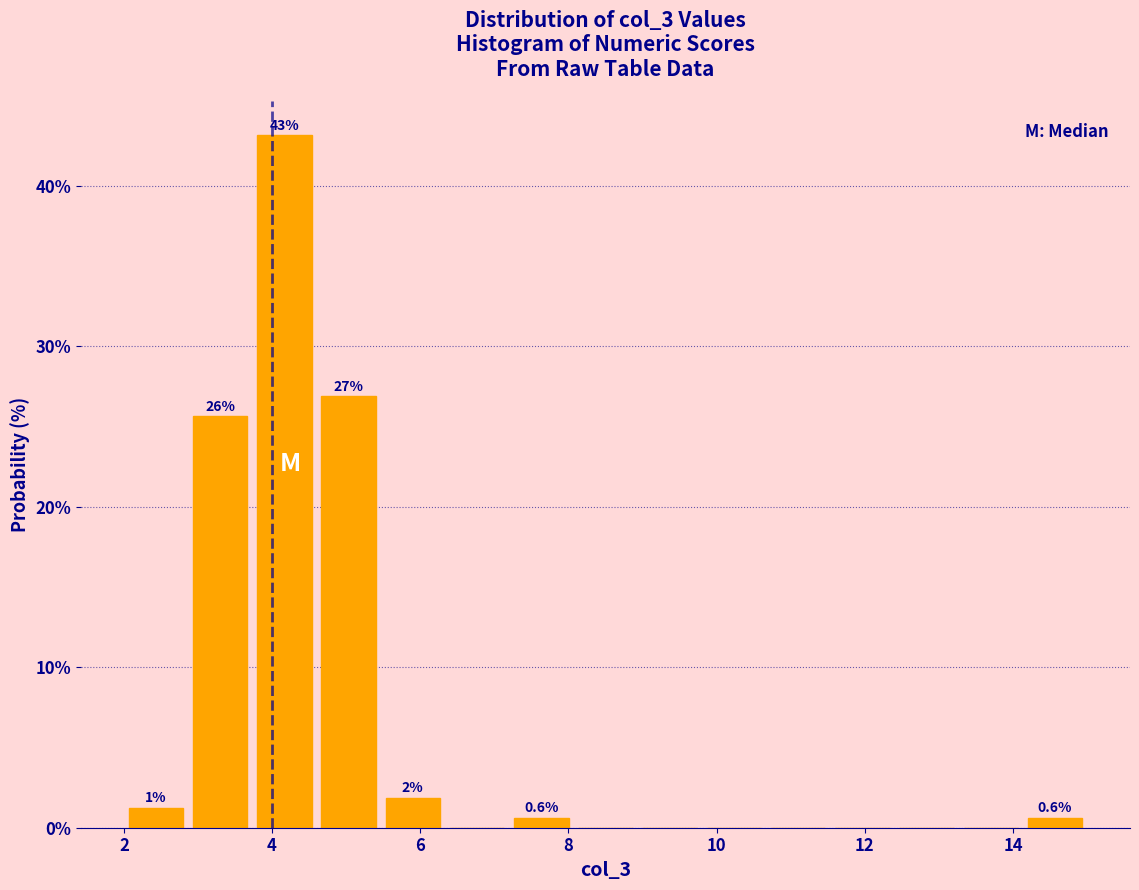

Over which range of the x-axis is the bar tallest?

3.8 to 4.6